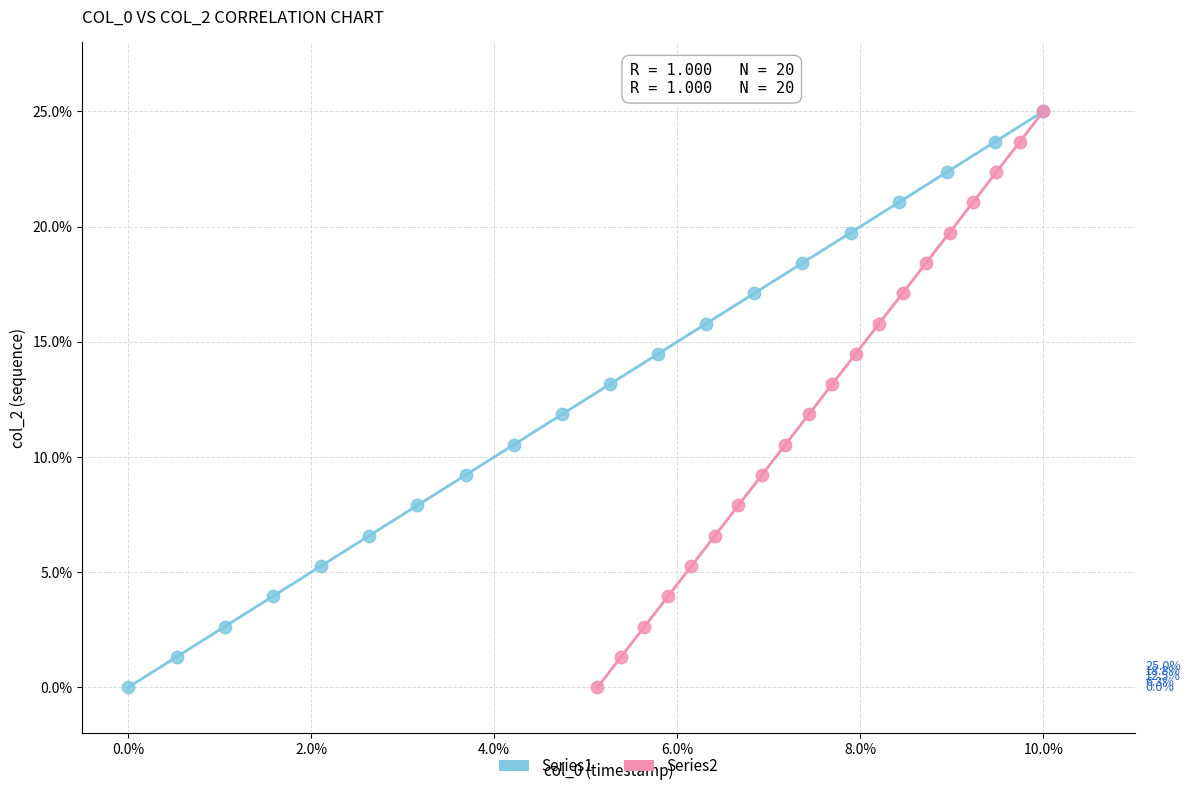

What are all the series names shown in the legend?

Series1, Series2